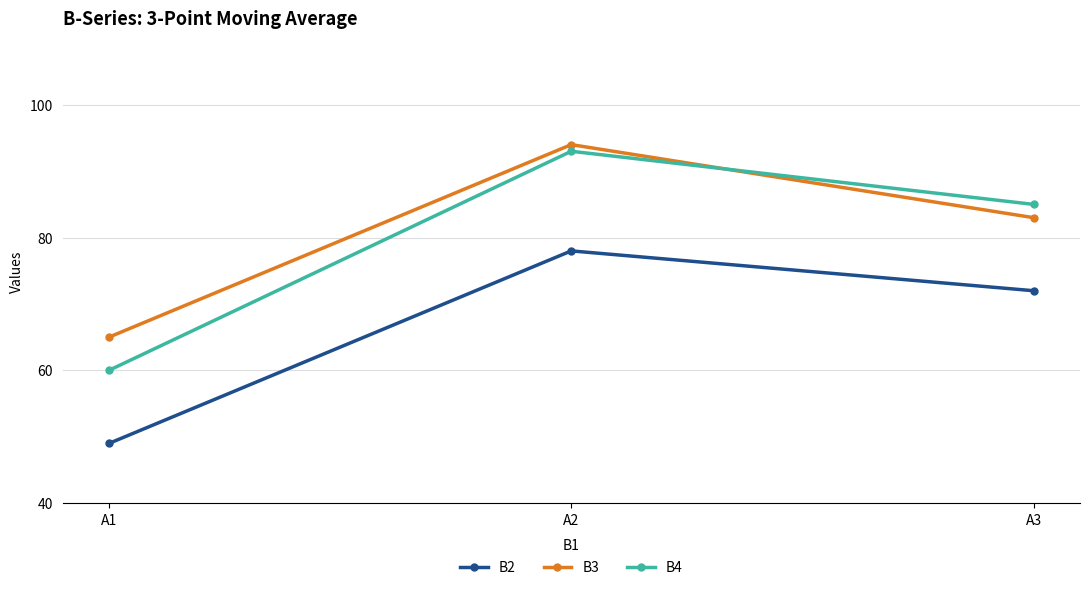

How many distinct data groups are displayed?

3